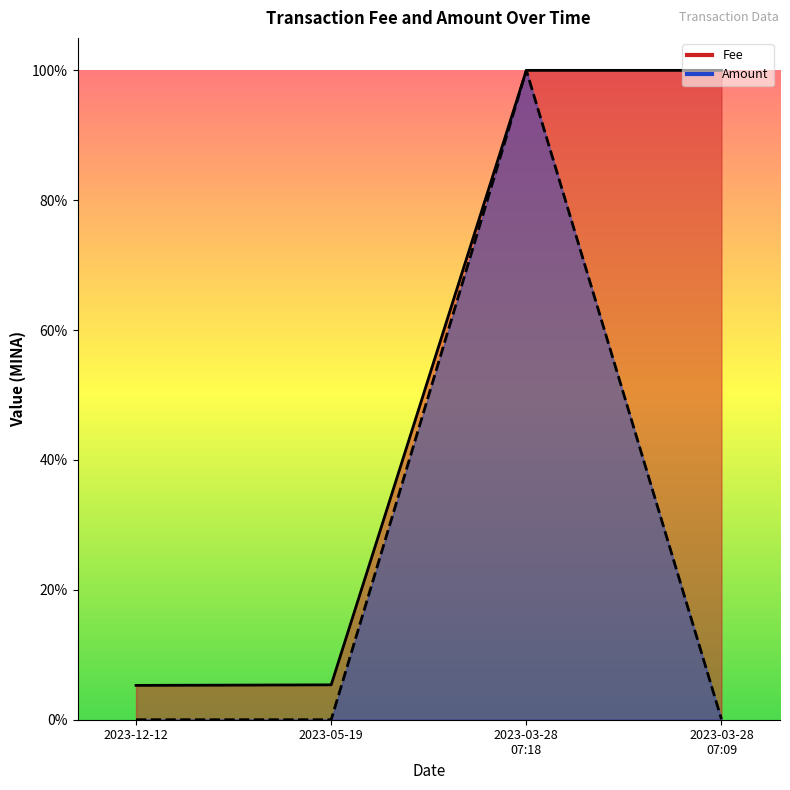

True or false: Amount and Fee intersect in this chart.

False